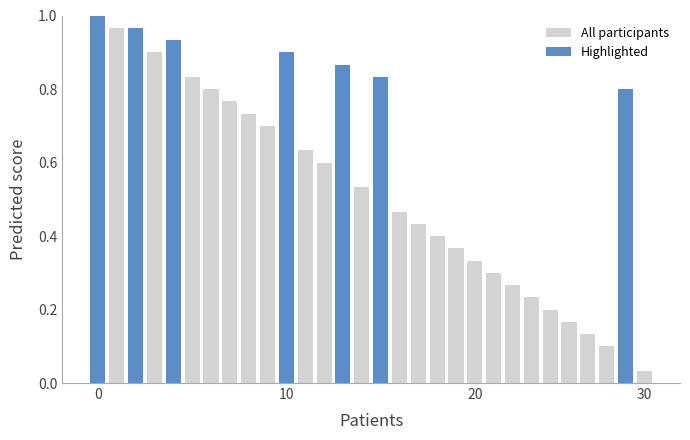

Between 10 and 27, which is larger?

10